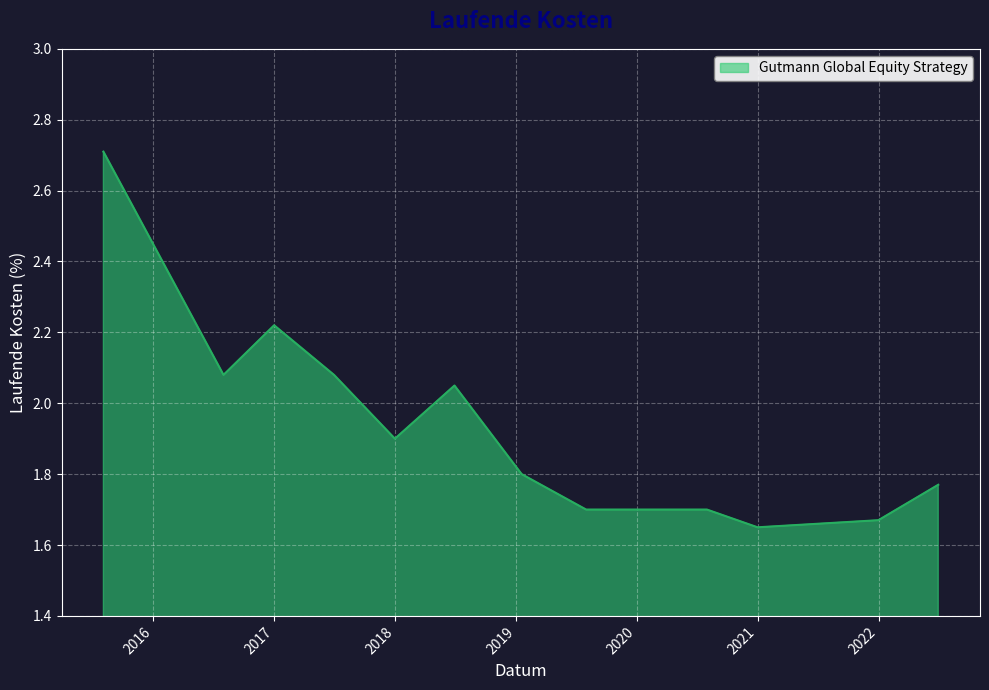

What is the greatest value displayed?

2.7